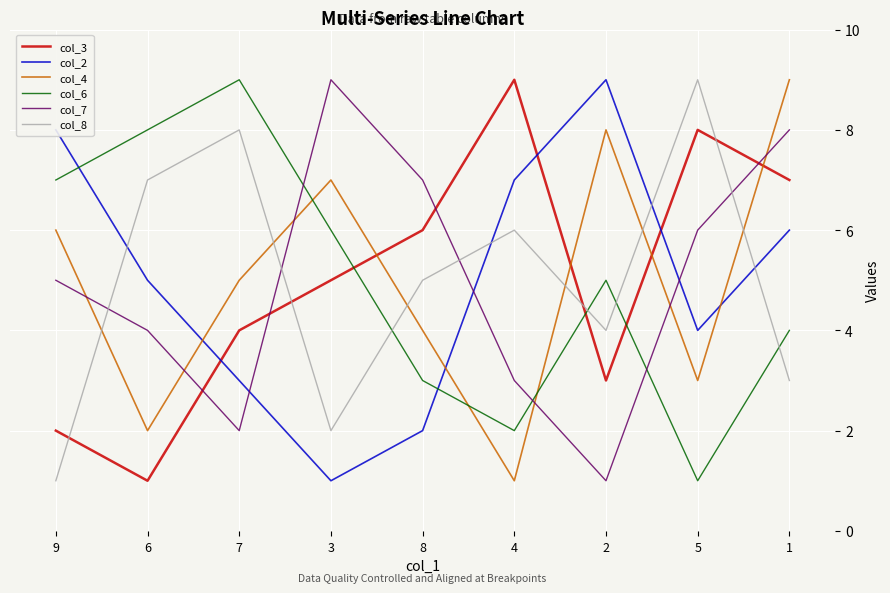

Where do col_8 and col_3 first cross each other?

9 and 6